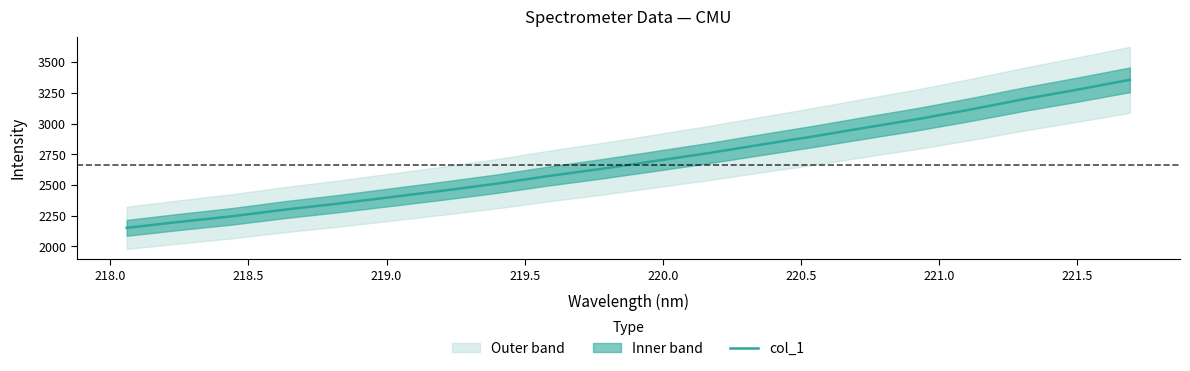

What is the smallest value displayed?

2151.8